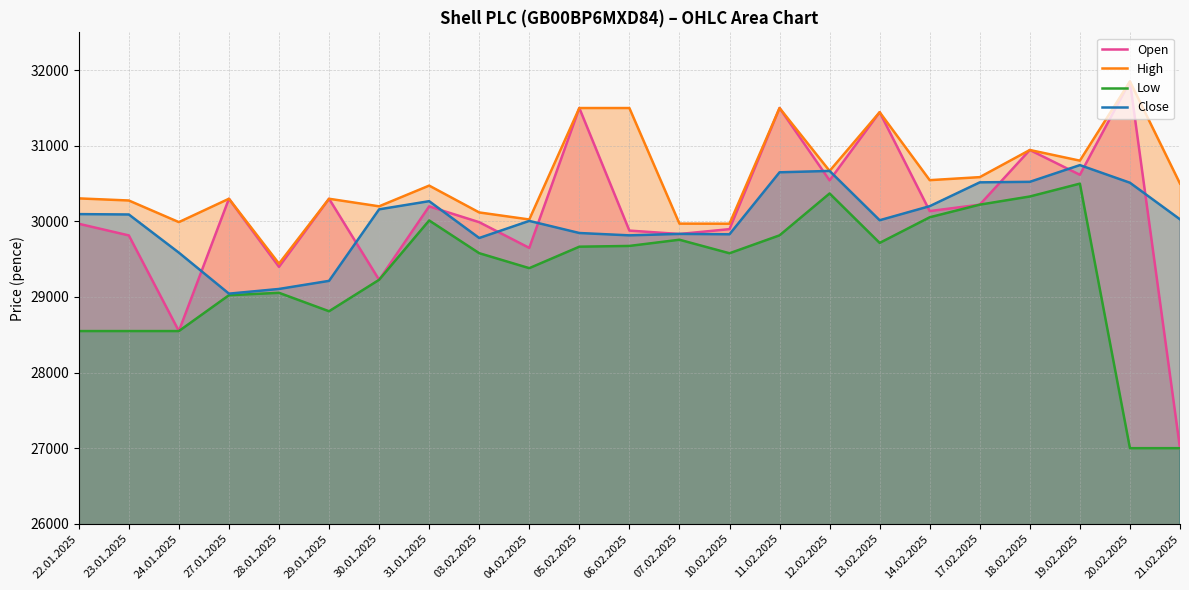

Which has a higher value, 27.01.2025 or 10.02.2025?

27.01.2025